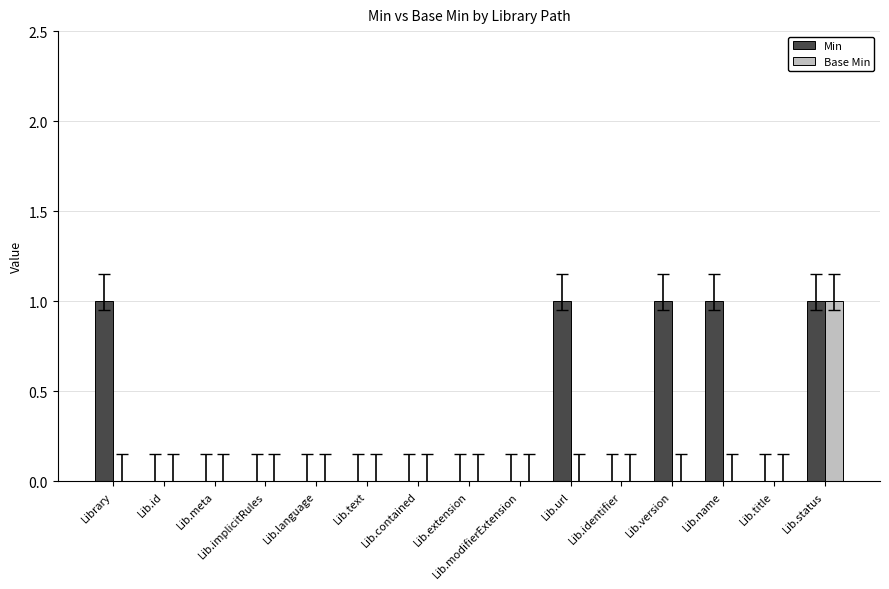

Is it true that Base Min equals 0 at Lib.url?

True